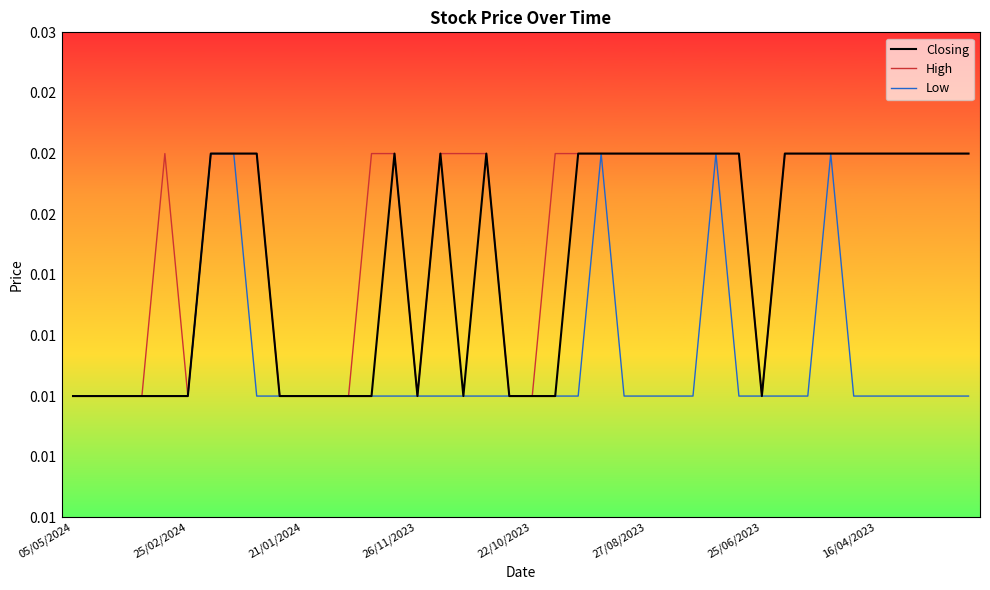

At how many categories does at least one series exceed 0?

40